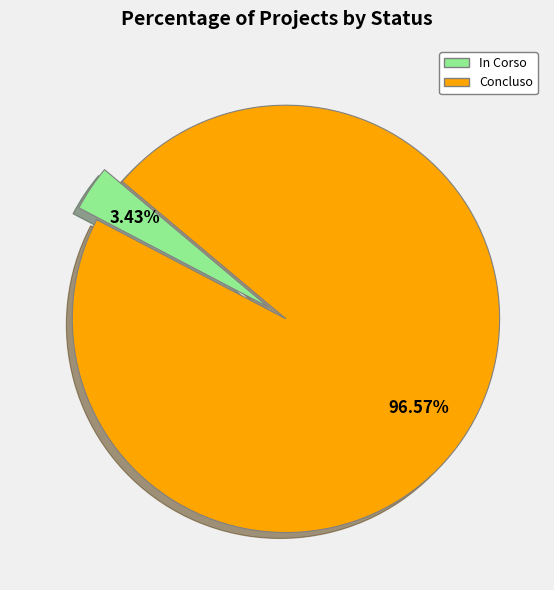

To the nearest percent, what is the difference between the Concluso and In Corso slice percentages?

93%